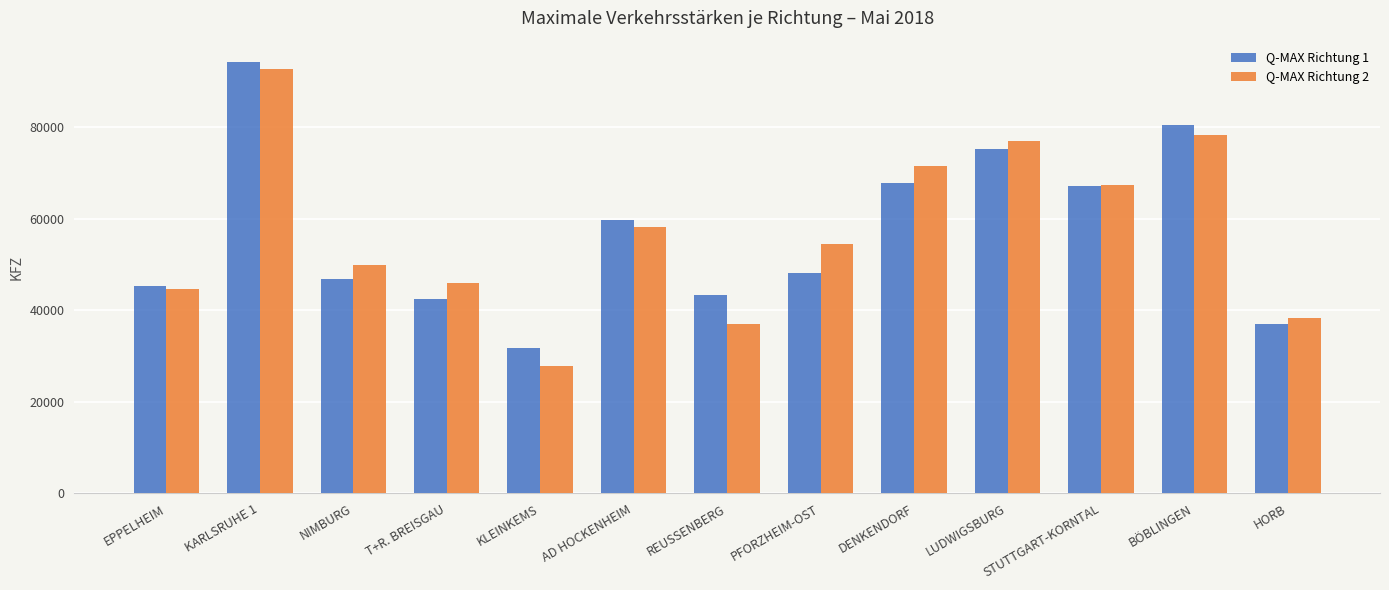

How many categories are shown in the chart?

13